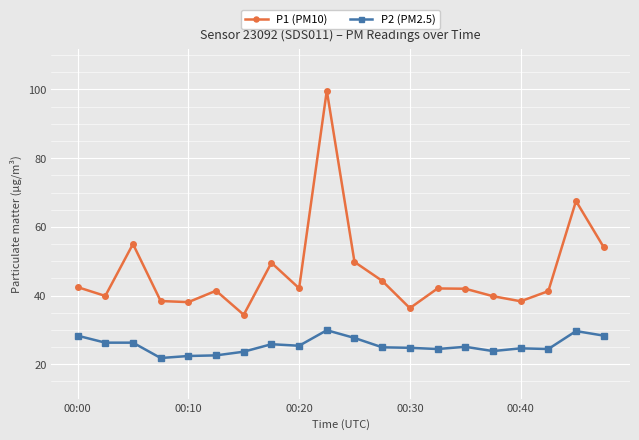

True or false: P2 (PM2.5) and P1 (PM10) cross at least once.

False